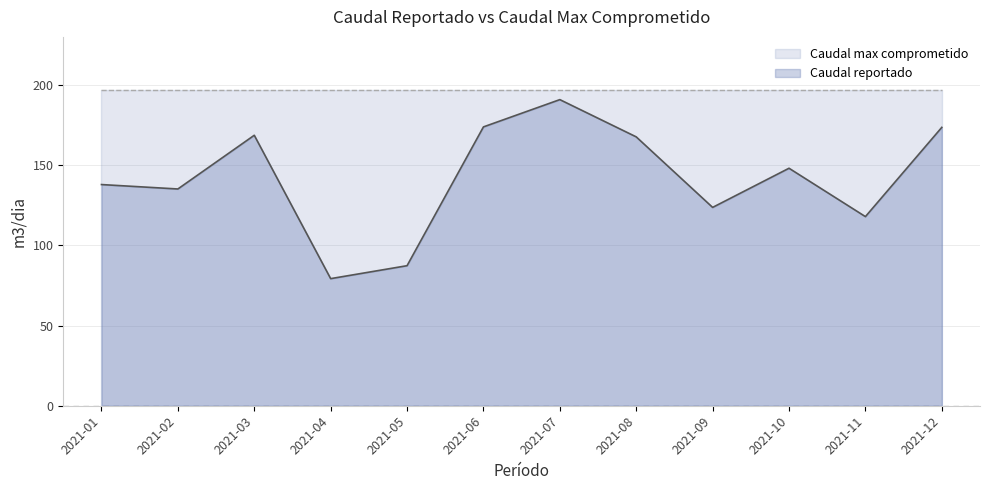

How many lines are shown in the chart?

2